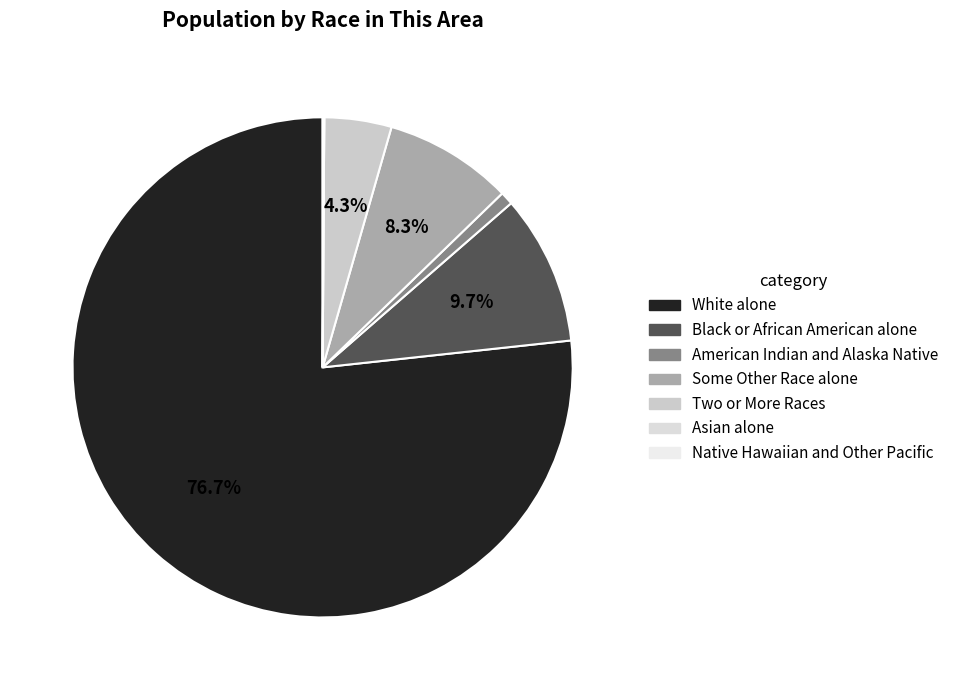

To the nearest percent, what portion does Black or African American alone represent?

10%